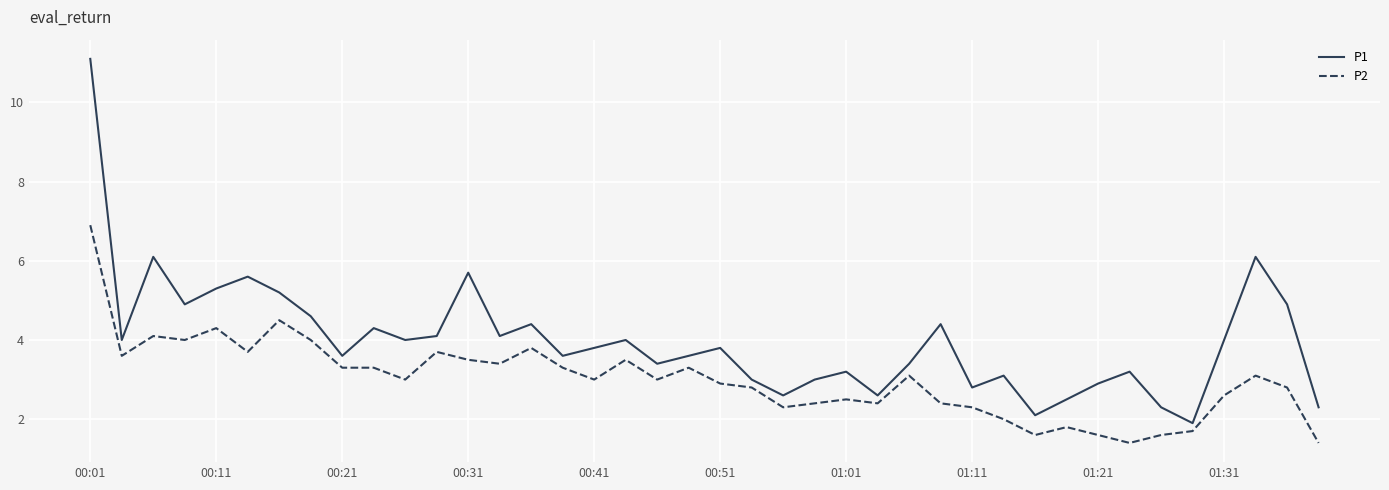

Rank the series by their average value, from highest to lowest.

P1, P2